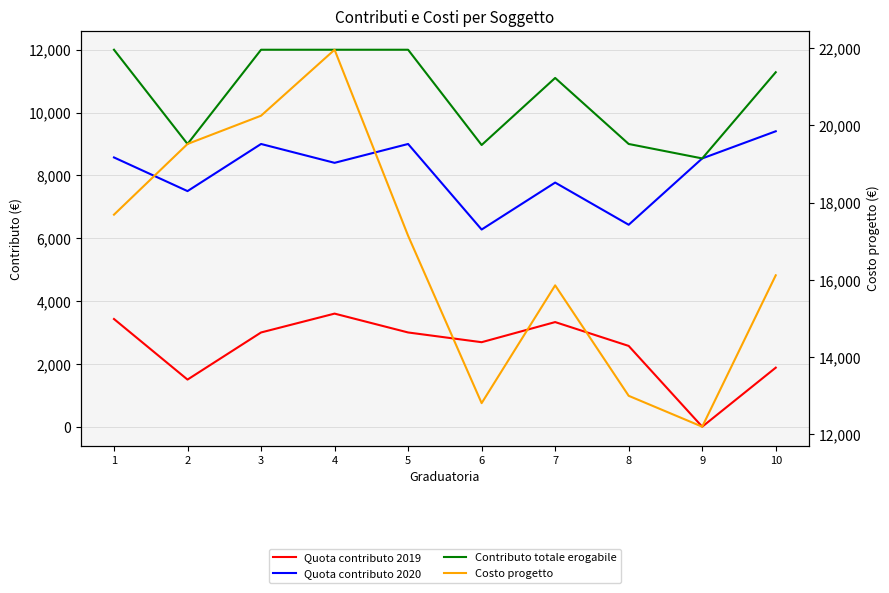

How many interior local valleys does the Quota contributo 2019 series have?

3